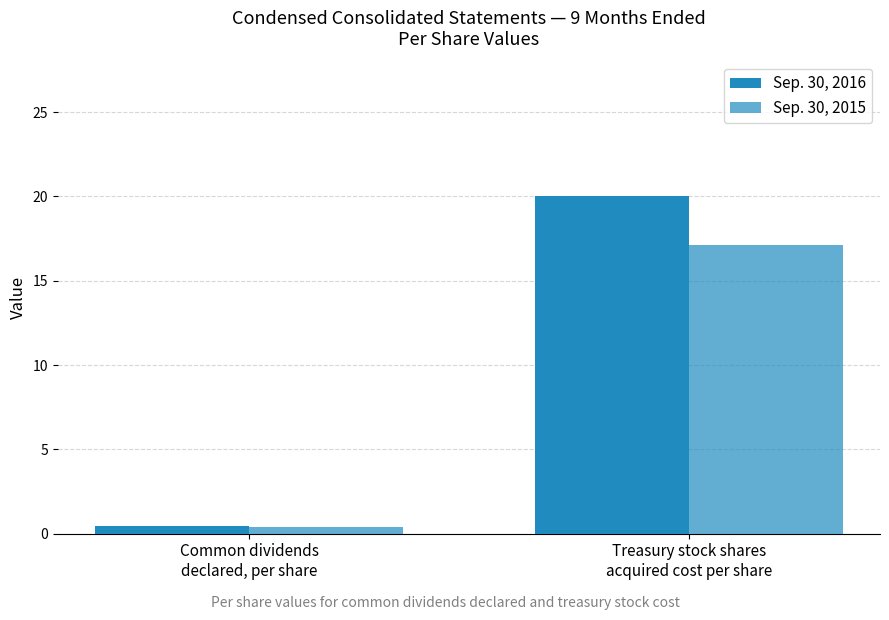

Which series has the largest total across all categories?

Sep. 30, 2016